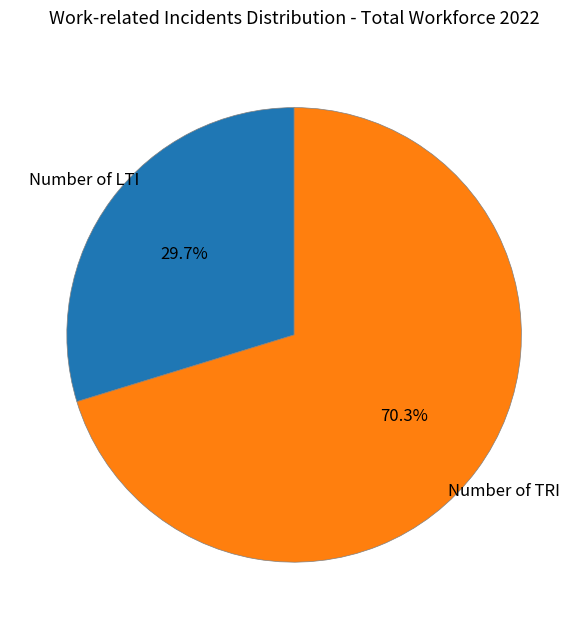

To the nearest percent, what is the difference between the largest and smallest slice percentages?

41%